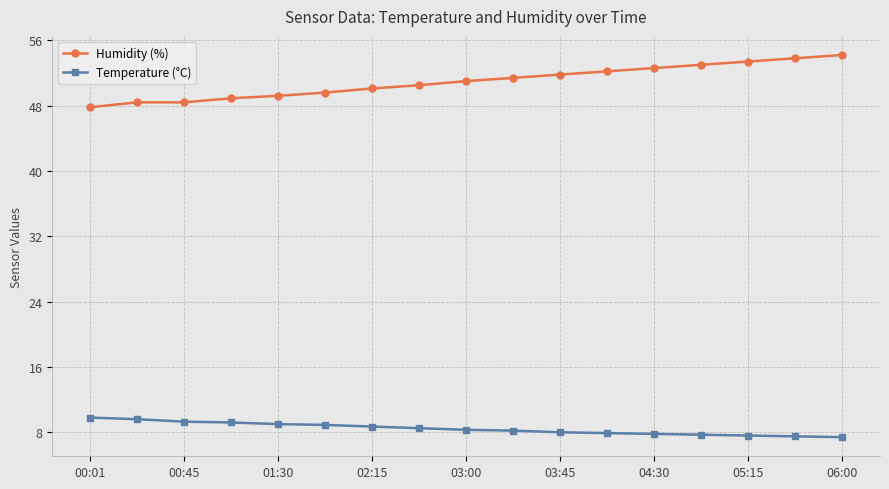

Which series has the widest spread of values?

Humidity (%)